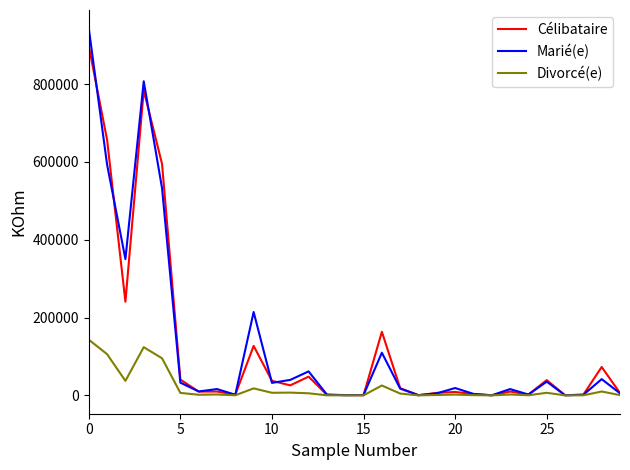

True or false: Célibataire has more than 0 interior local peaks.

True